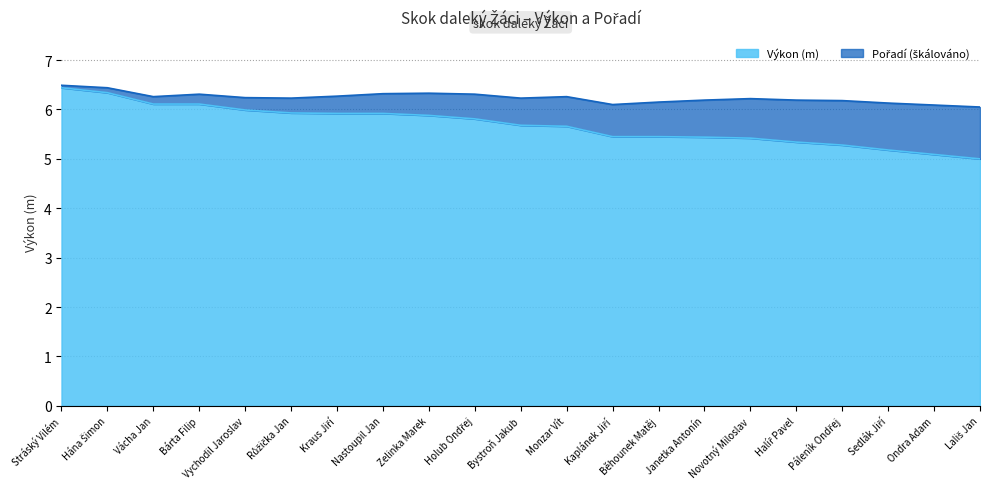

Between Ondra Adam and Běhounek Matěj, which is larger?

Běhounek Matěj